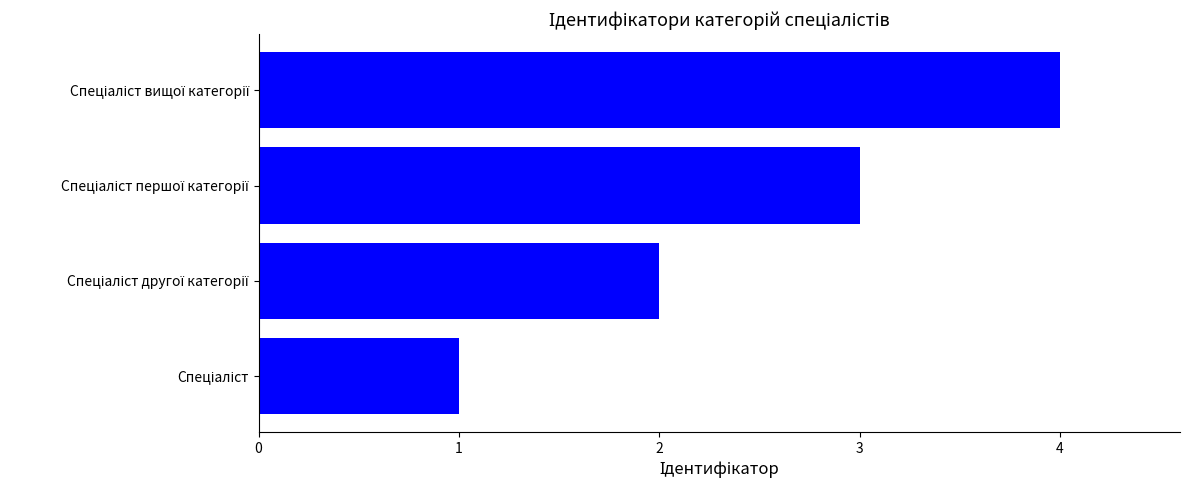

What is the difference between the maximum and minimum values?

3